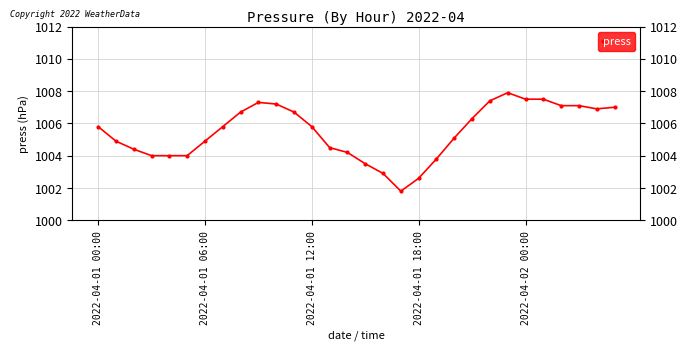

Reading right to left, what are all the values shown in this chart?

1007.0	1006.9	1007.1	1007.1	1007.5	1007.5	1007.9	1007.4	1006.3	1005.1	1003.8	1002.6	1001.8	1002.9	1003.5	1004.2	1004.5	1005.8	1006.7	1007.2	1007.3	1006.7	1005.8	1004.9	1004.0	1004.0	1004.0	1004.4	1004.9	1005.8